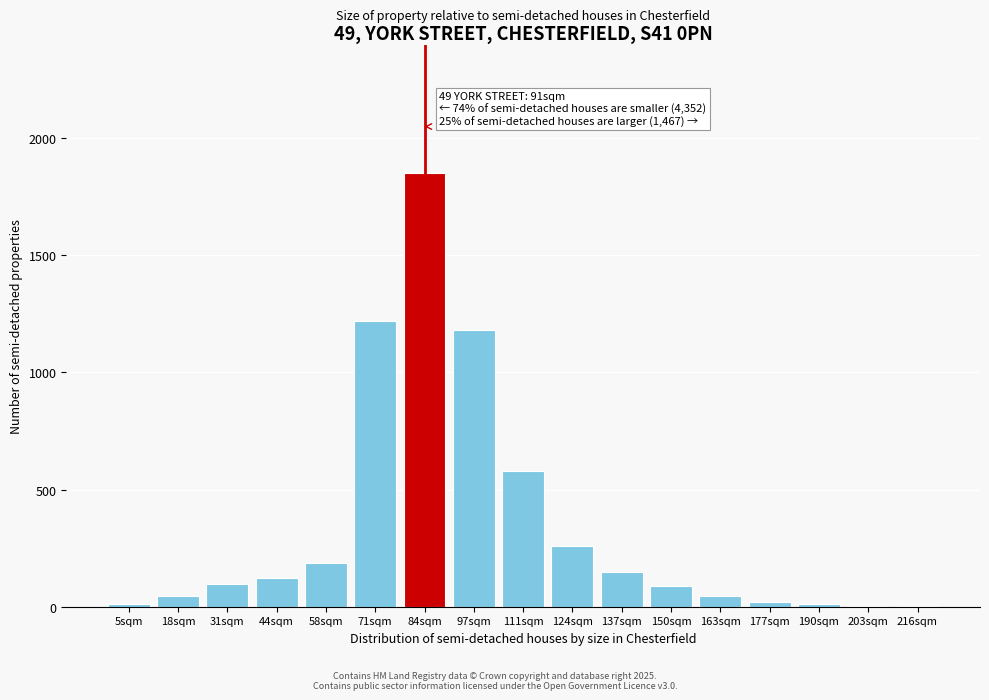

What is the sum of all values?

5875